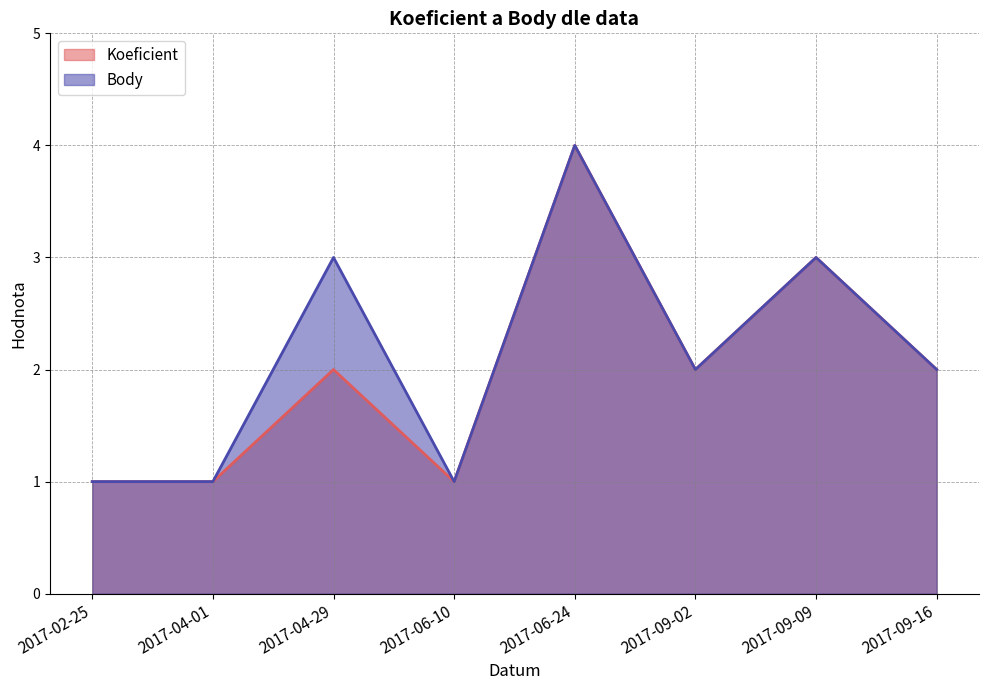

Between 2017-02-25 and 2017-09-09, which series saw the biggest shift?

Koeficient